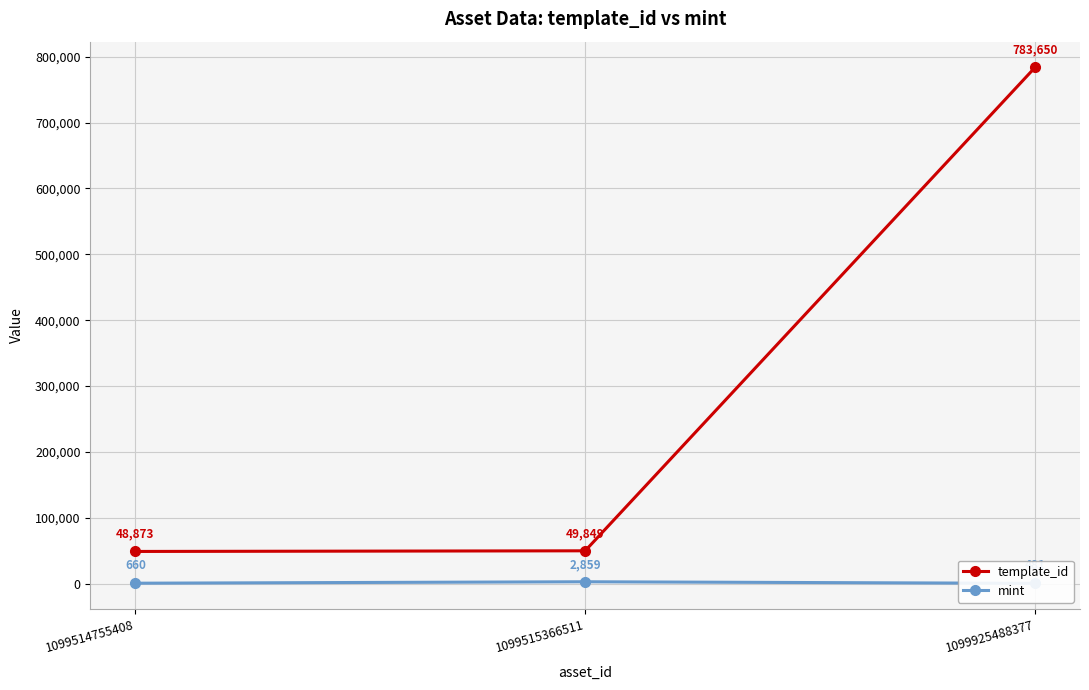

How many data points in mint are above 660?

1